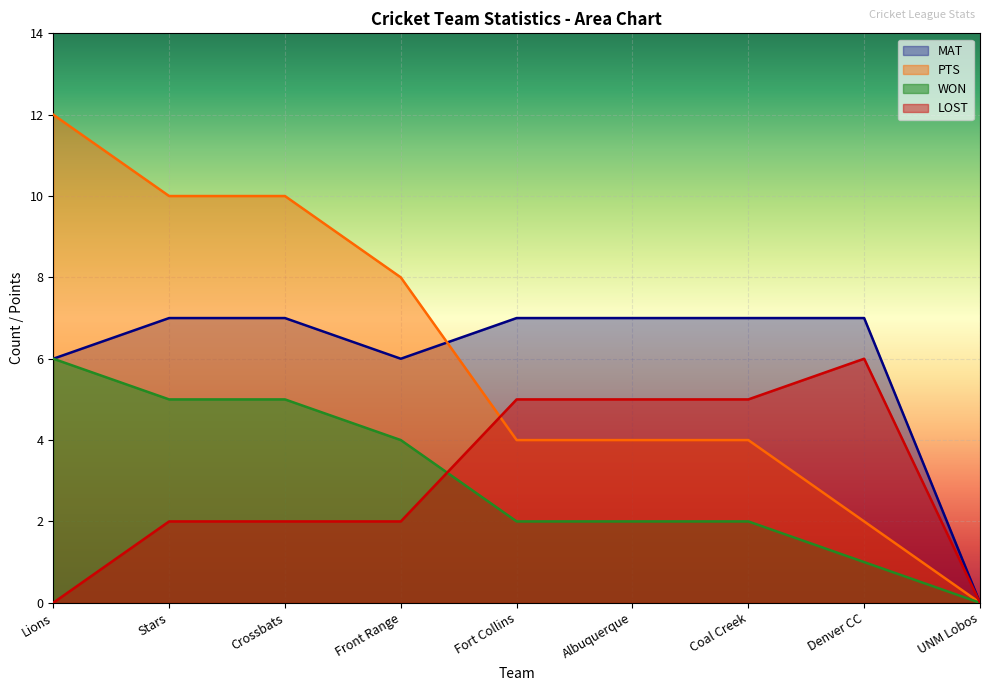

What is the approximate value of PTS at Fort Collins?

4